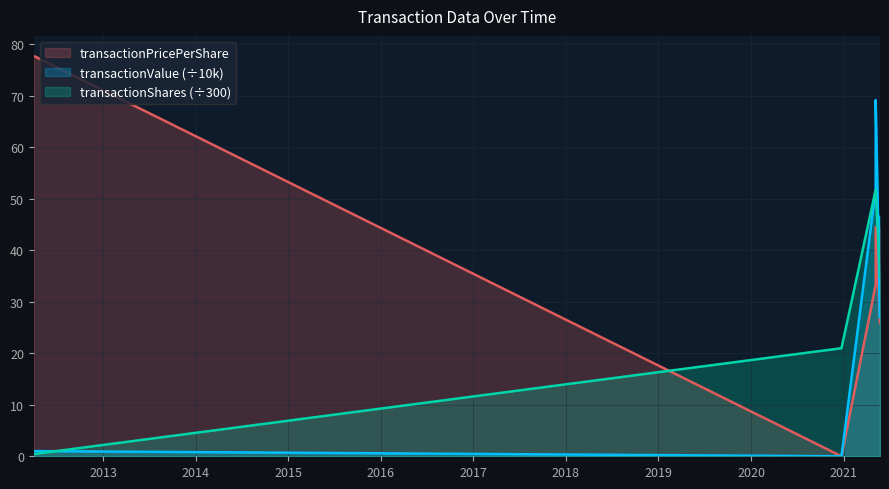

Which label corresponds to the smallest value in the chart?

2020-12-23